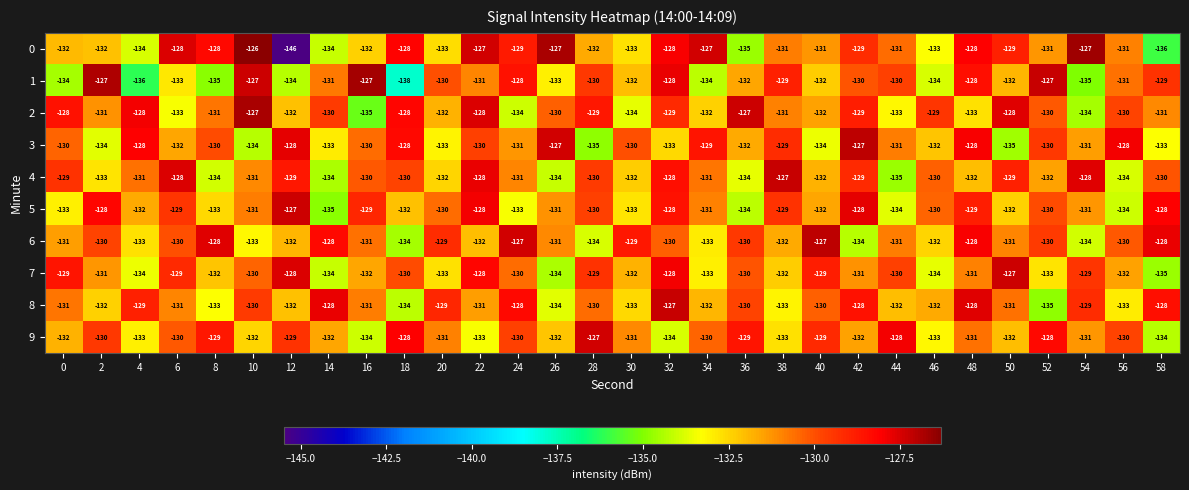

The 6 series shows -131 at 50. True or false?

True